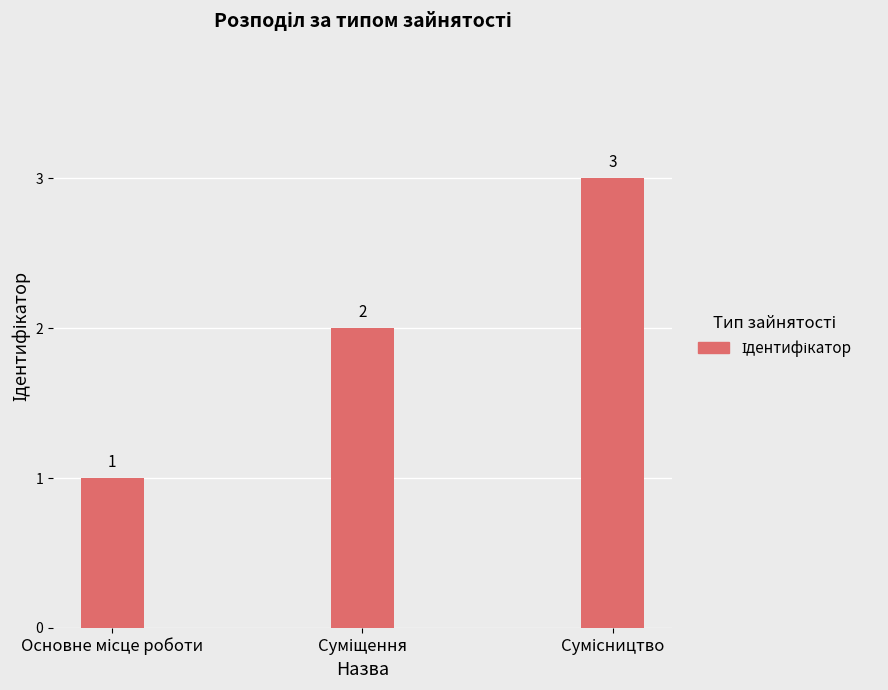

What is the value of the 1st bar from the left?

1